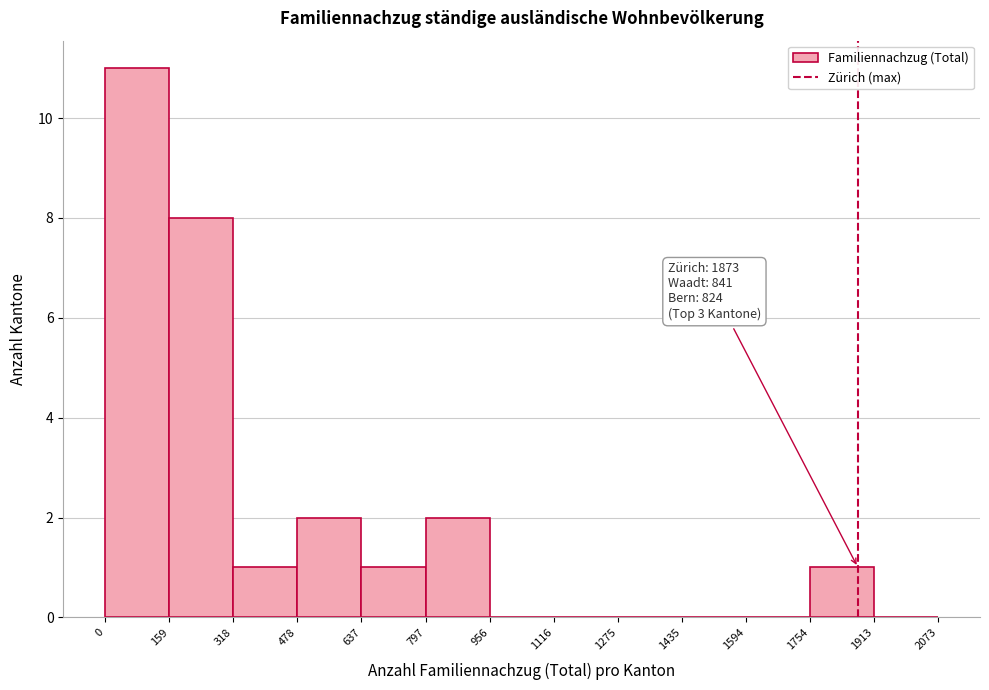

Over which range of the x-axis is the bar tallest?

0 to 159